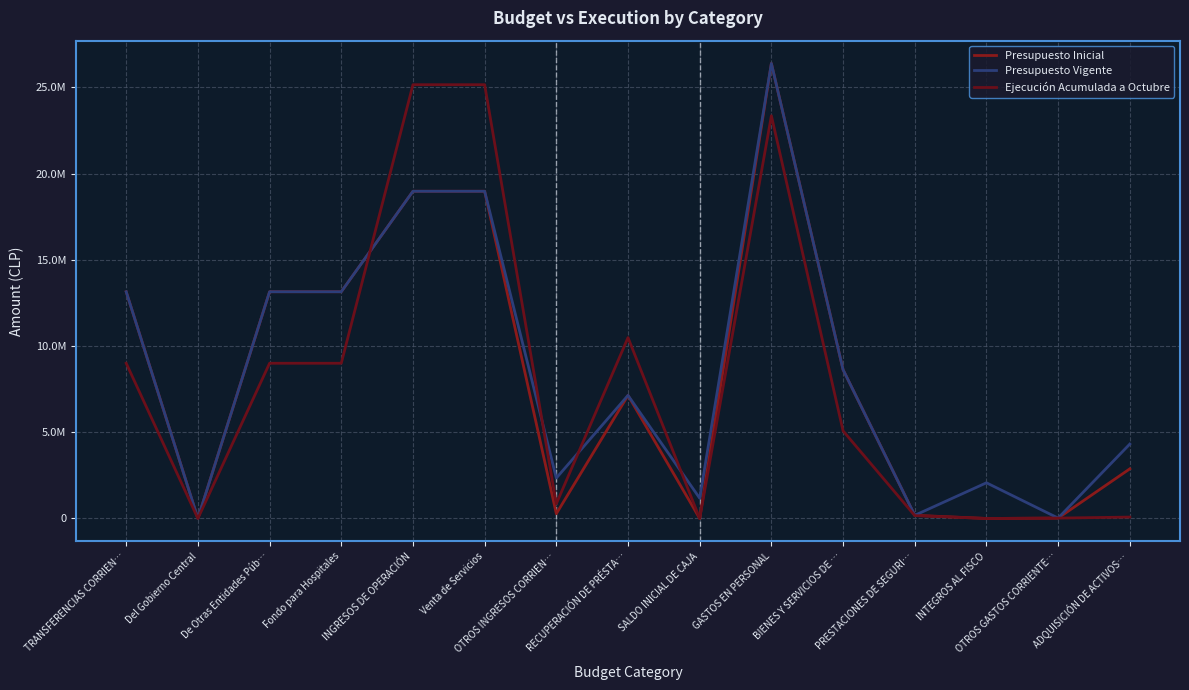

What is the difference between the Ejecución Acumulada a Octubre values at TRANSFERENCIAS CORRIEN… and SALDO INICIAL DE CAJA?

9000961